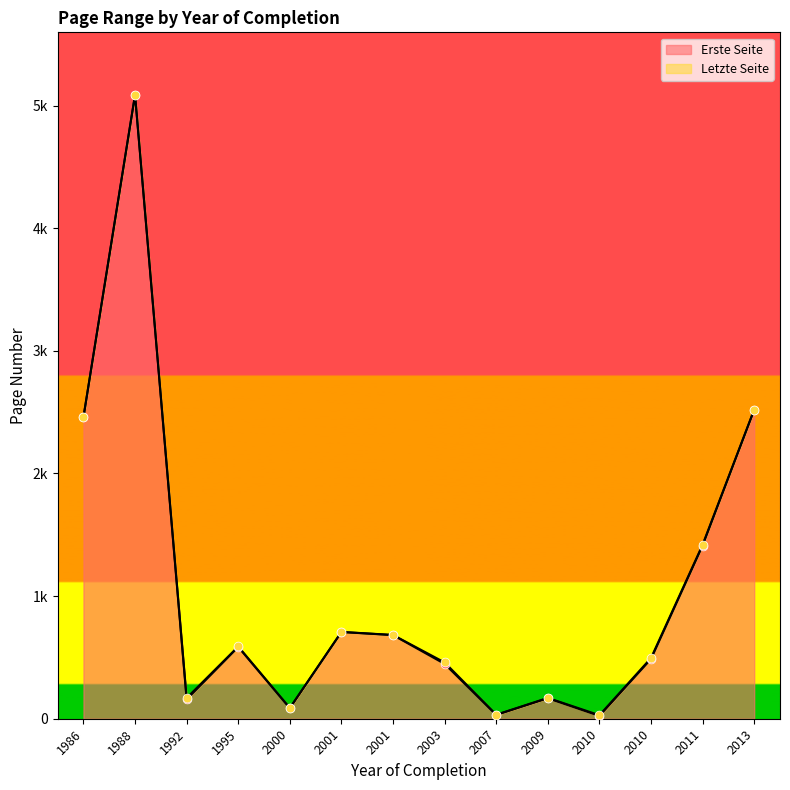

Which series reaches the maximum Y coordinate?

Letzte Seite